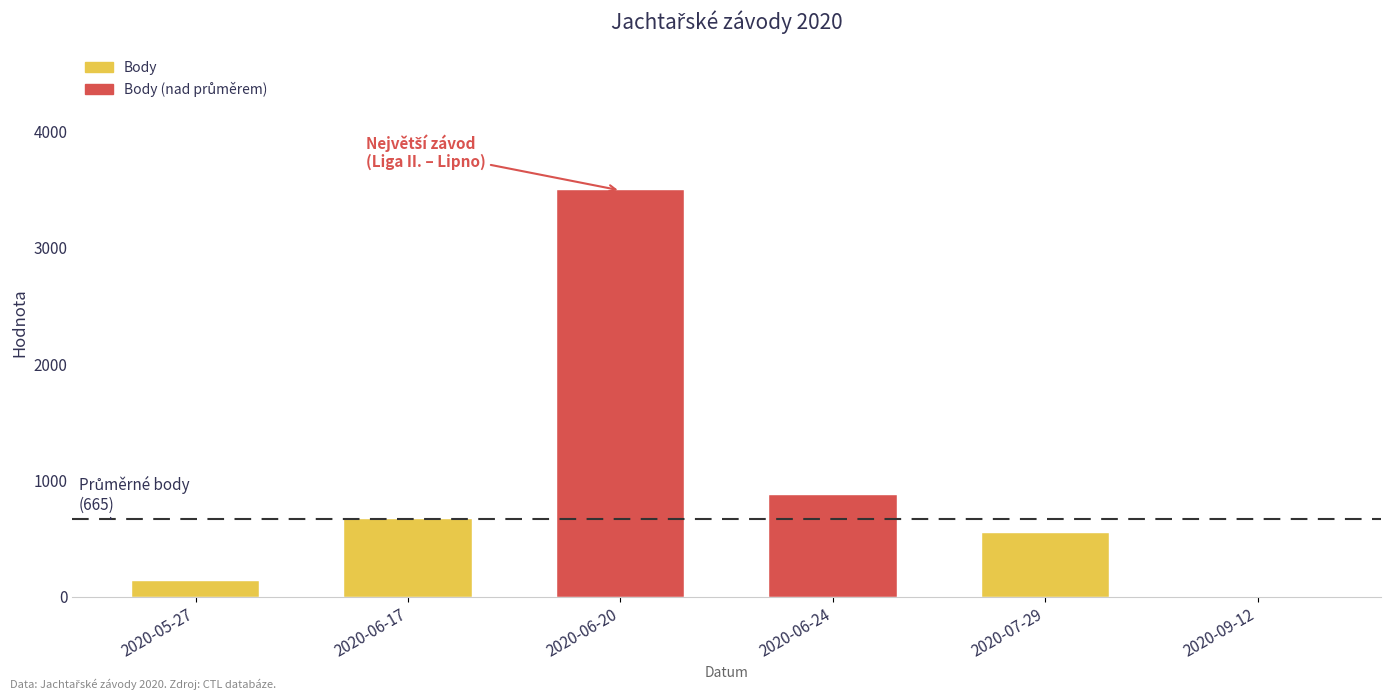

Reading left to right, transcribe all the data shown in this chart.

136	665	3493	879	548	0